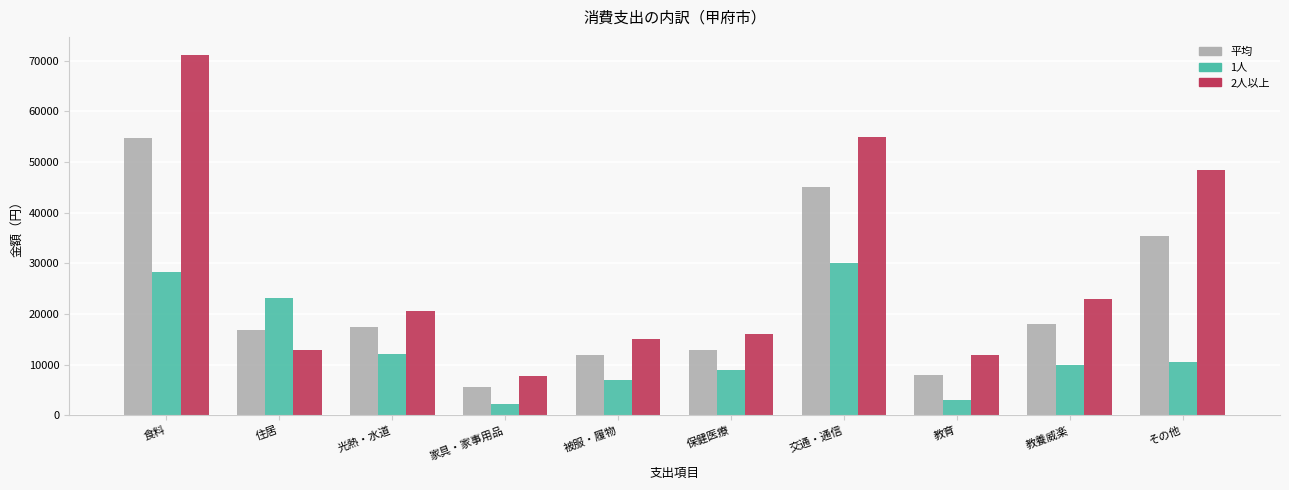

What is the difference between the highest and lowest values at 教養威楽?

13000